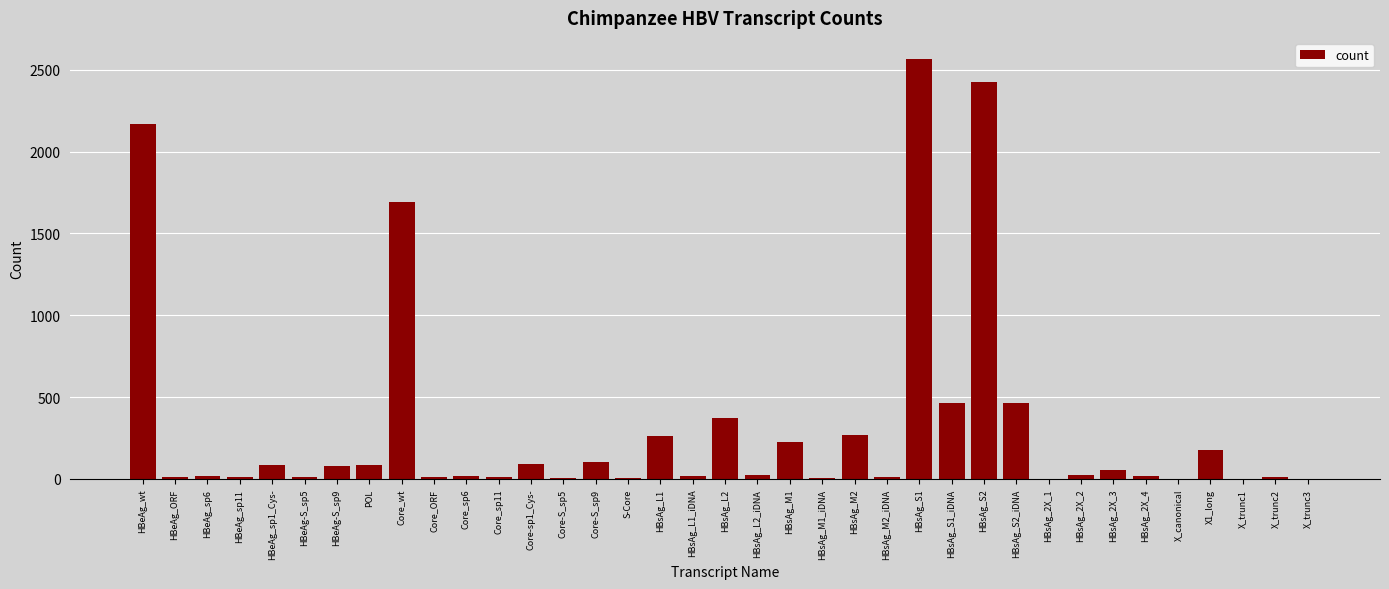

What is the sum of all values?

11800